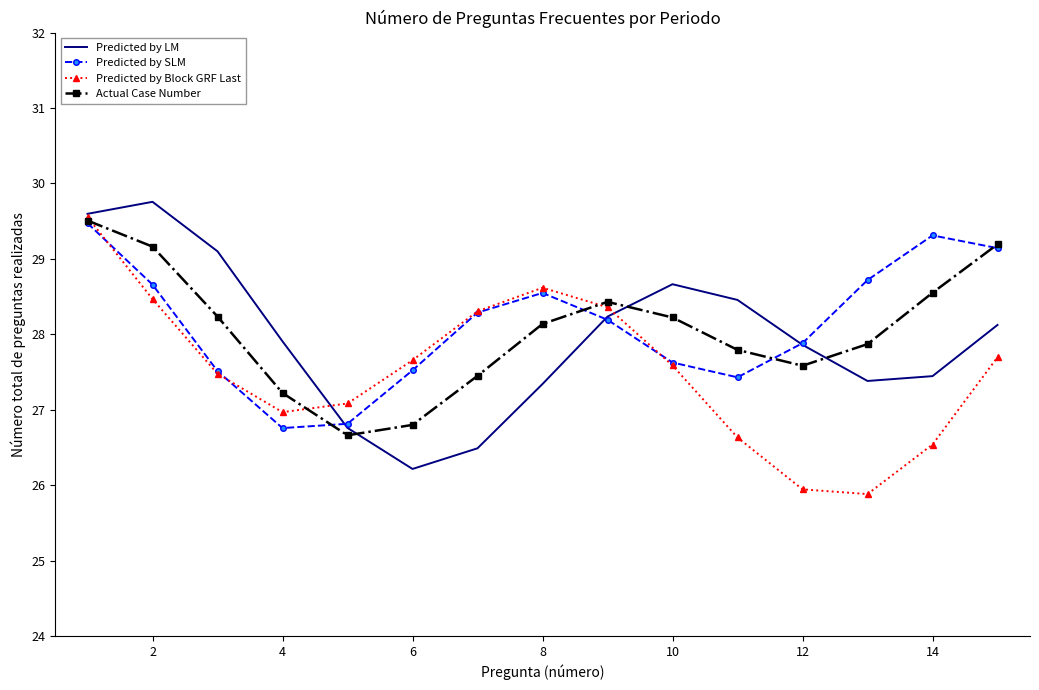

What is the minimum value for Predicted by Block GRF Last?

25.9